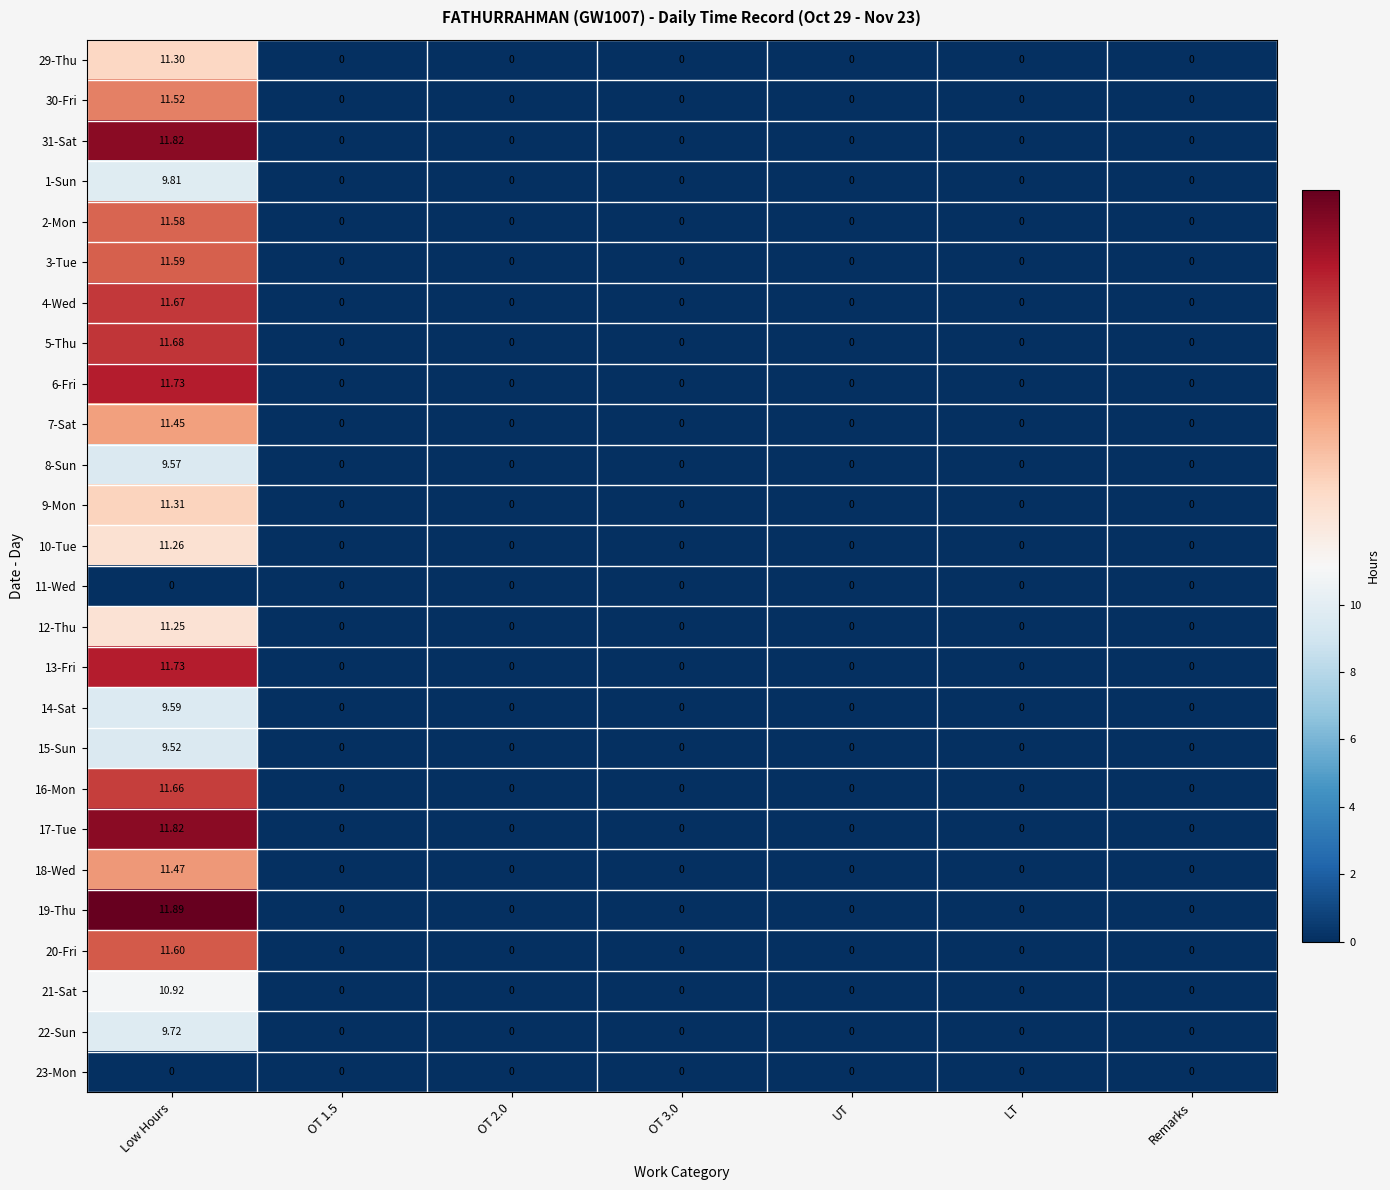

At which category is the sum across all series the highest?

Low Hours